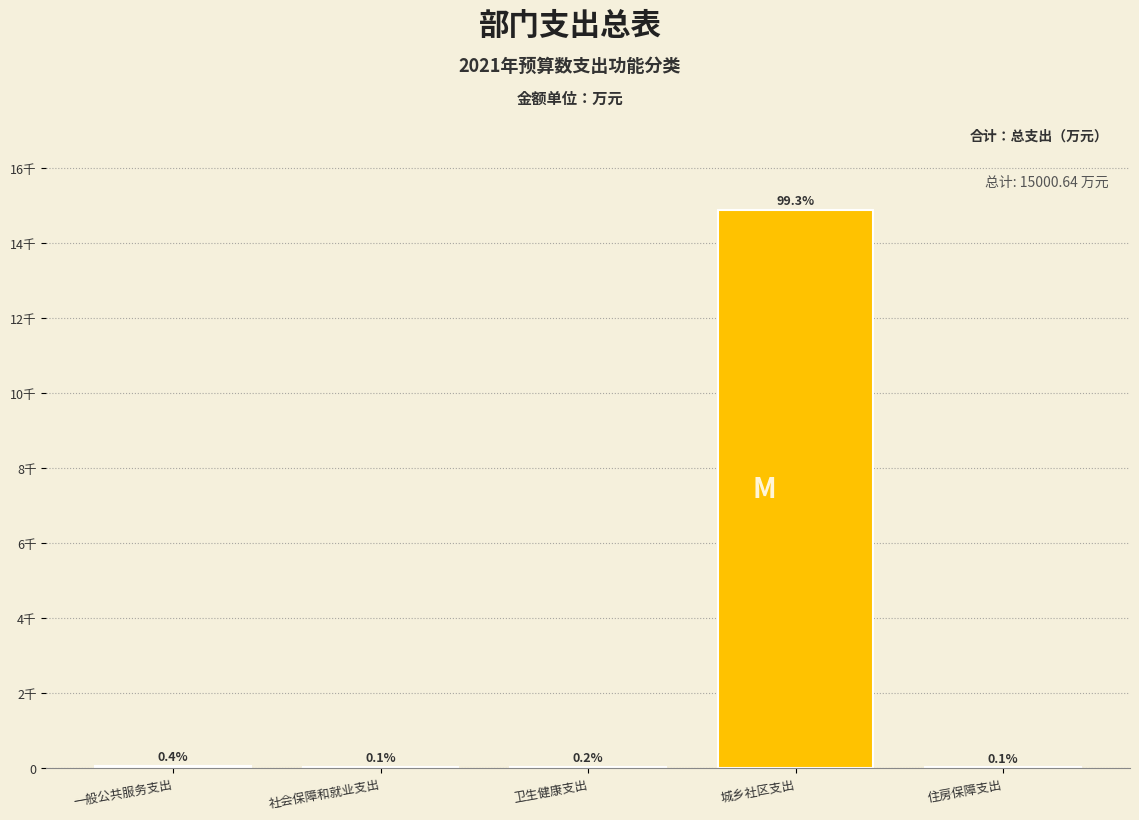

Are the bars horizontal?

No